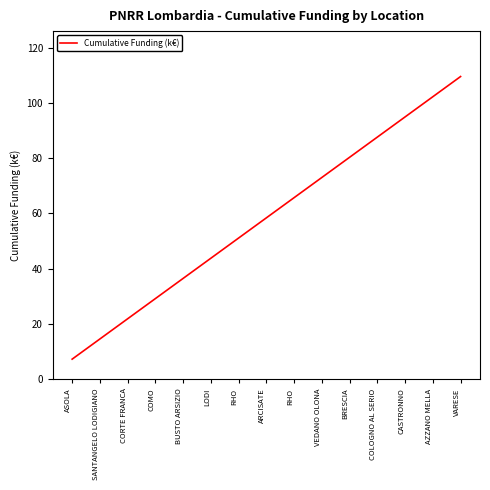

Count the number of values greater than 58.

8